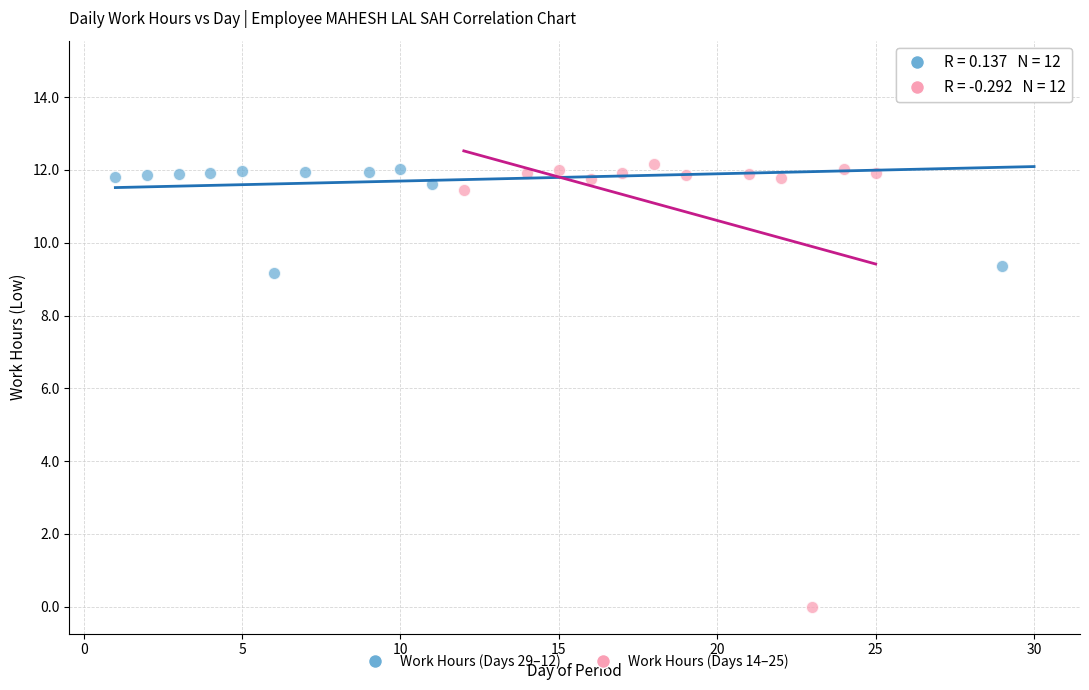

Which series contains the lowest Y value?

Work Hours (Days 14–25)